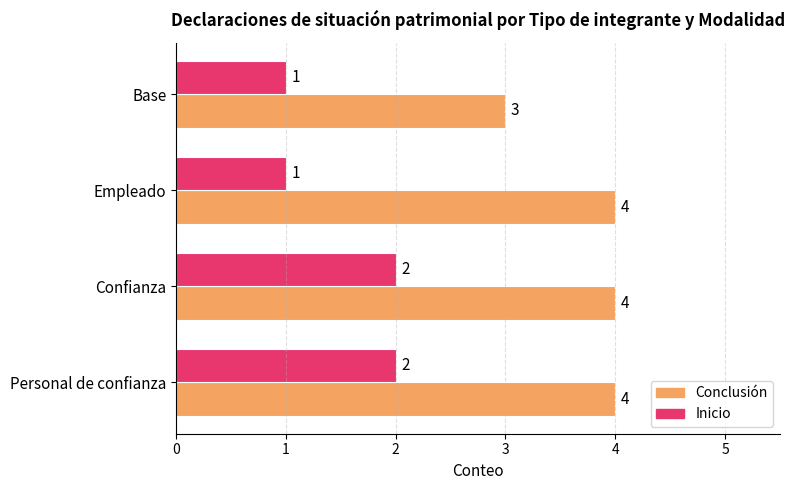

Rank the series by their average value, from highest to lowest.

Conclusión, Inicio